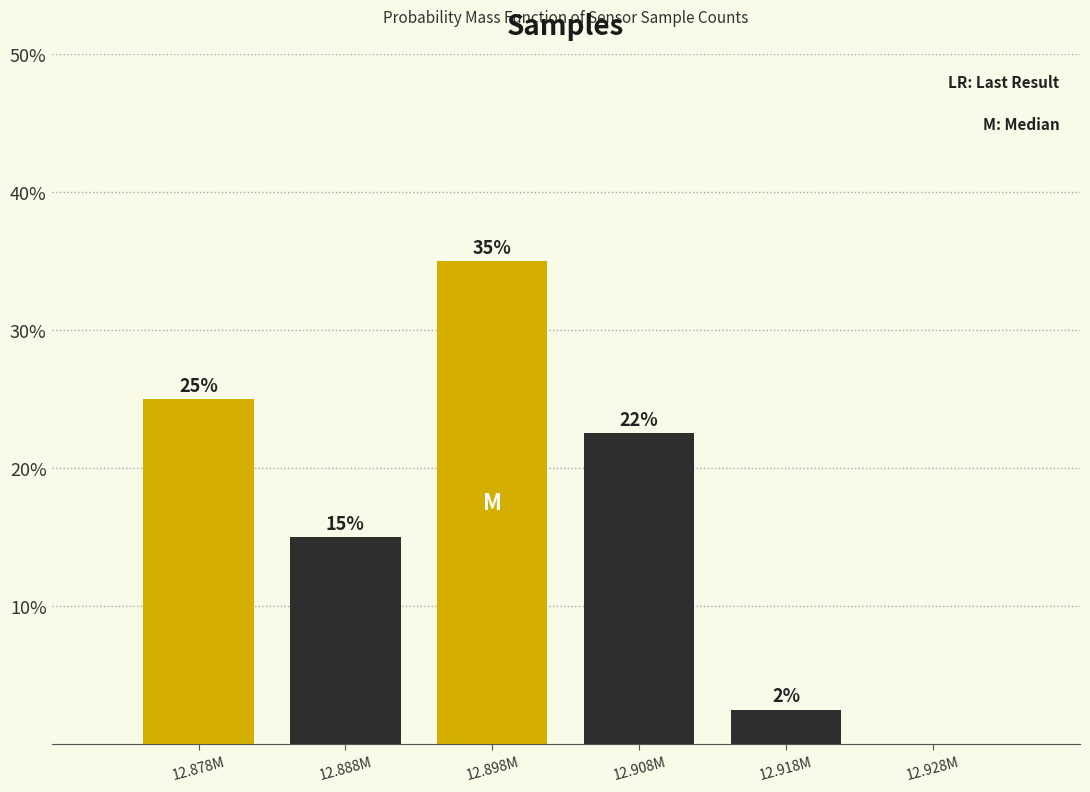

Which label corresponds to the largest value in the chart?

12.898M